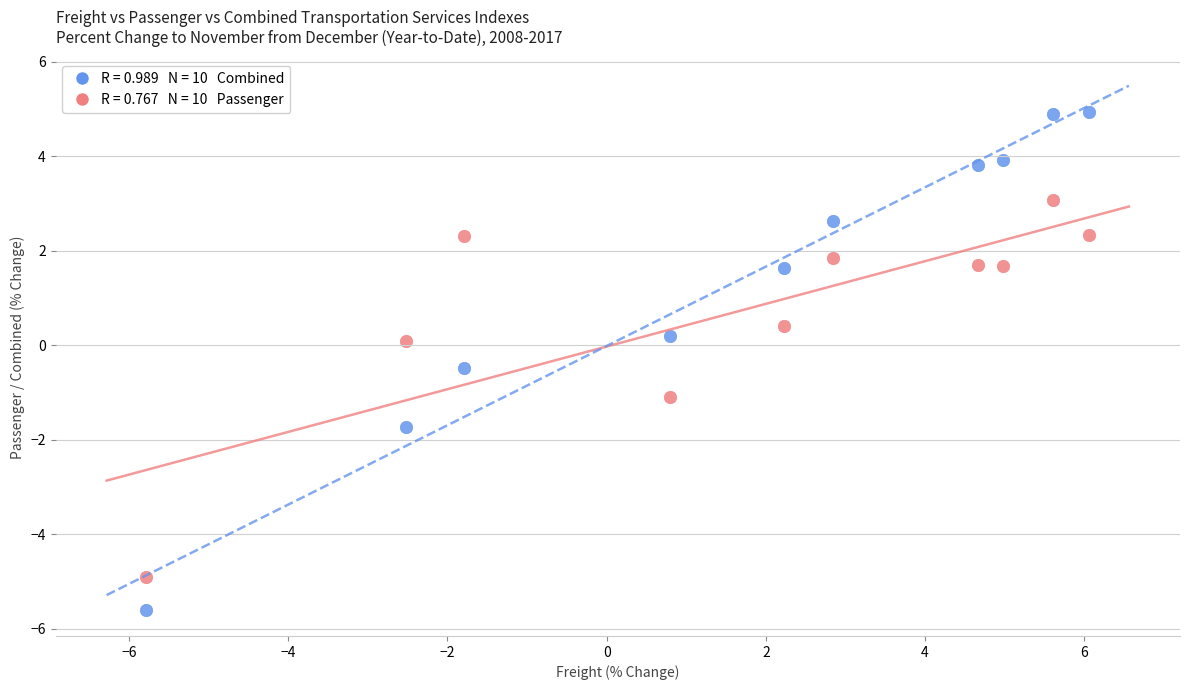

Across all data points, what is the range of X values (max minus min)?

11.8